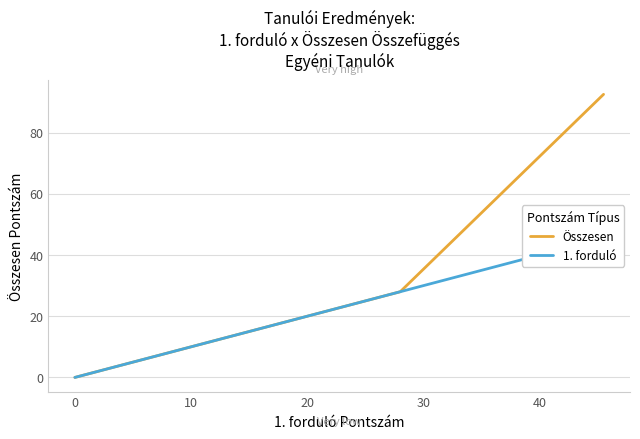

Which series has the widest spread of values?

Összesen